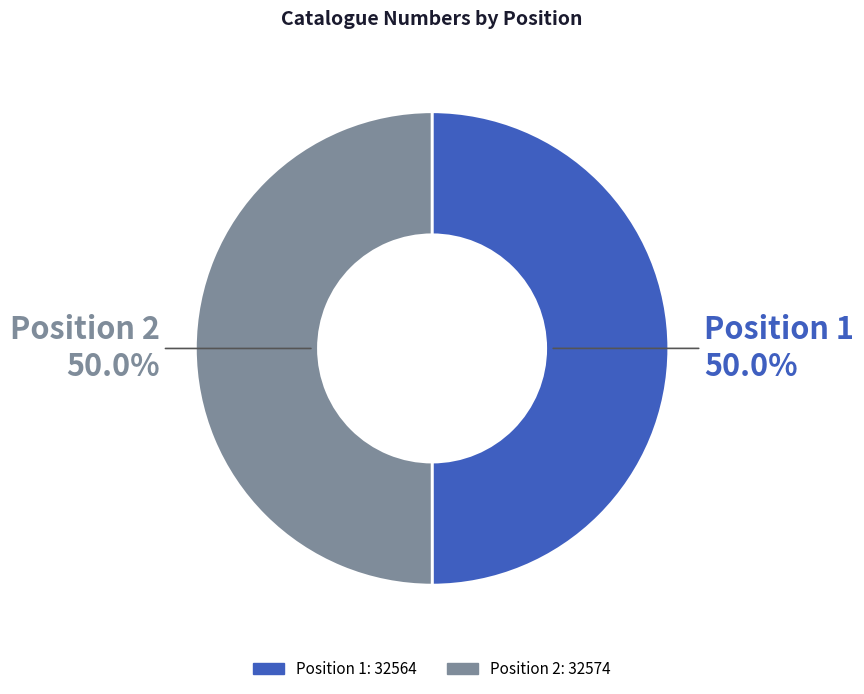

Combined, do Position 1 and Position 2 account for over 50%?

Yes